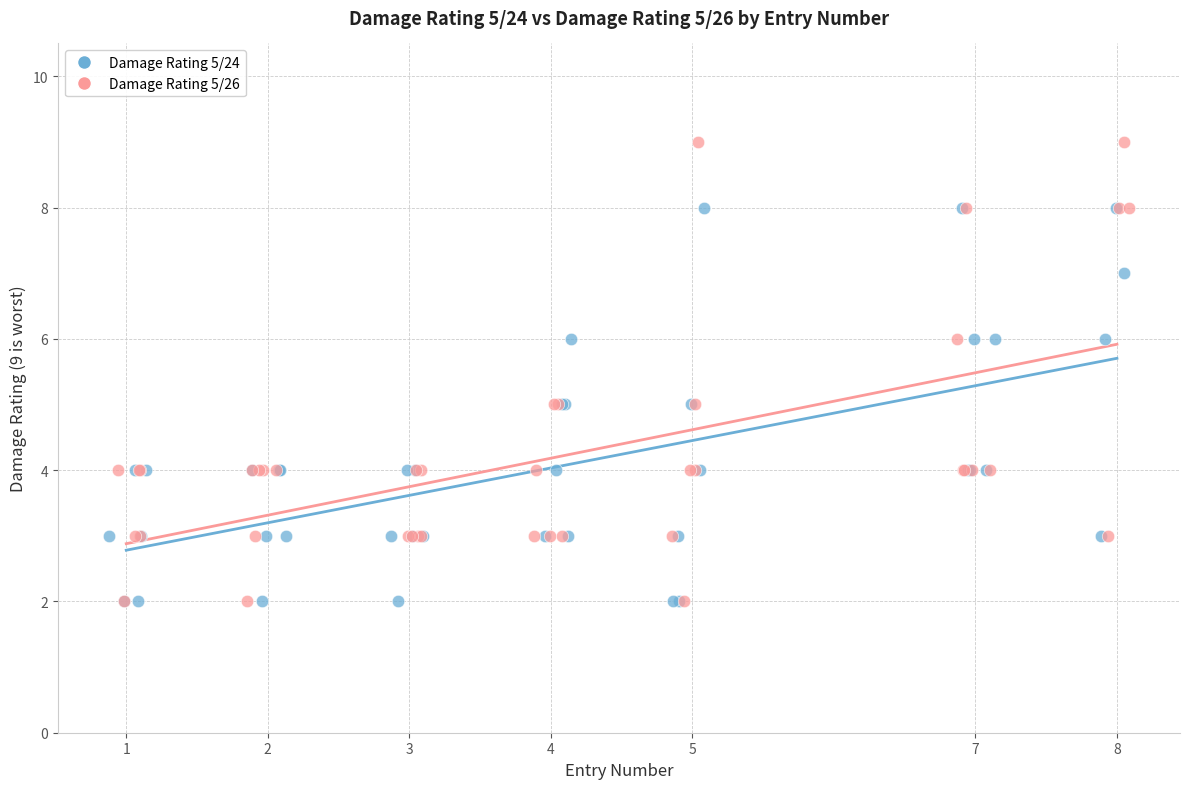

Which series has the widest spread of Y values?

Damage Rating 5/26